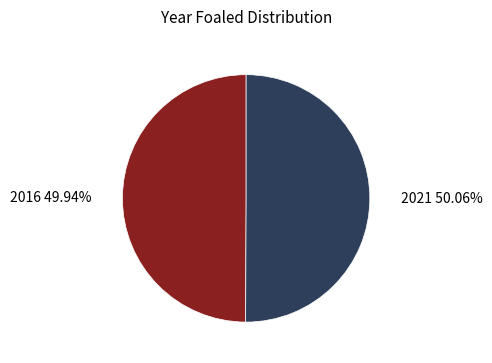

Is there a majority slice in this chart?

Yes